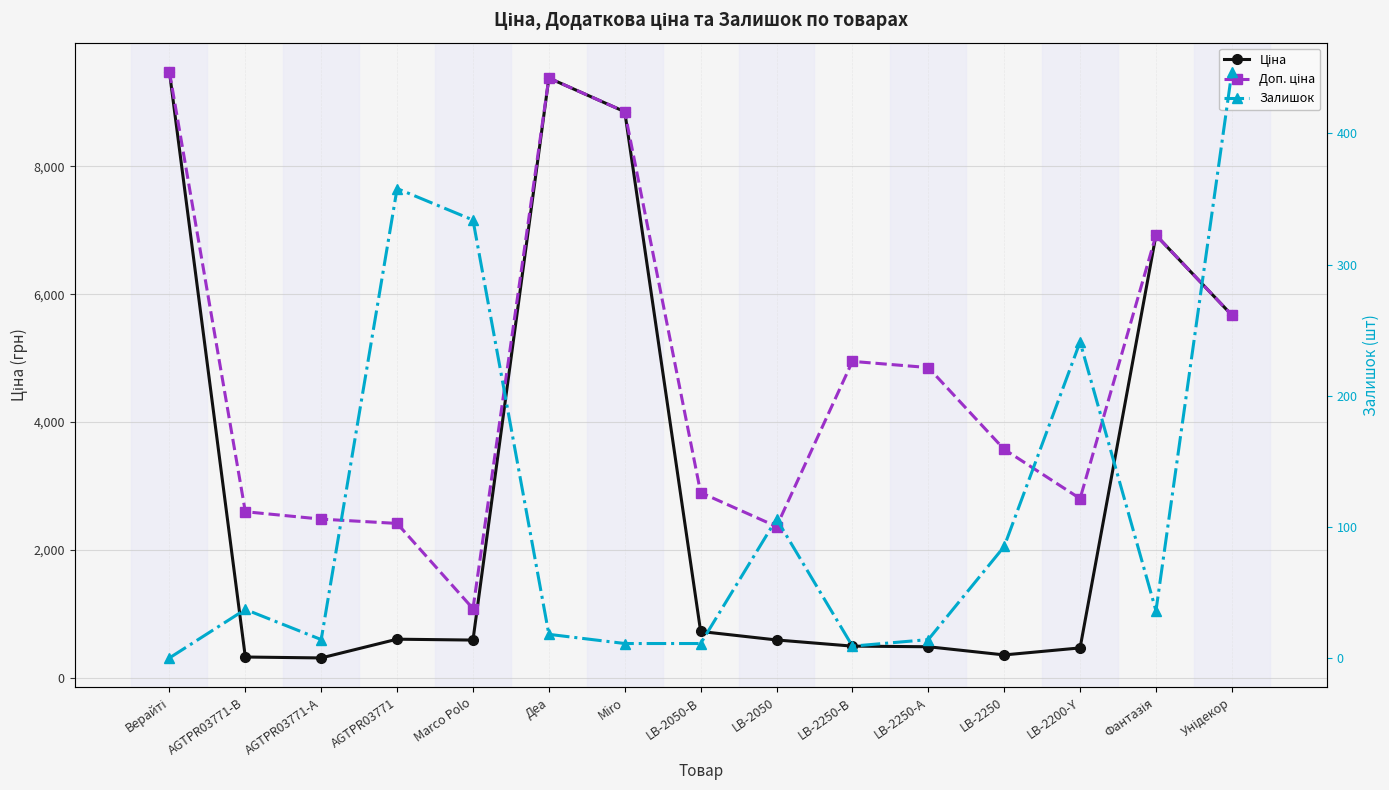

At Miro, list the series in order from smallest to largest.

Залишок, Ціна, Доп. ціна